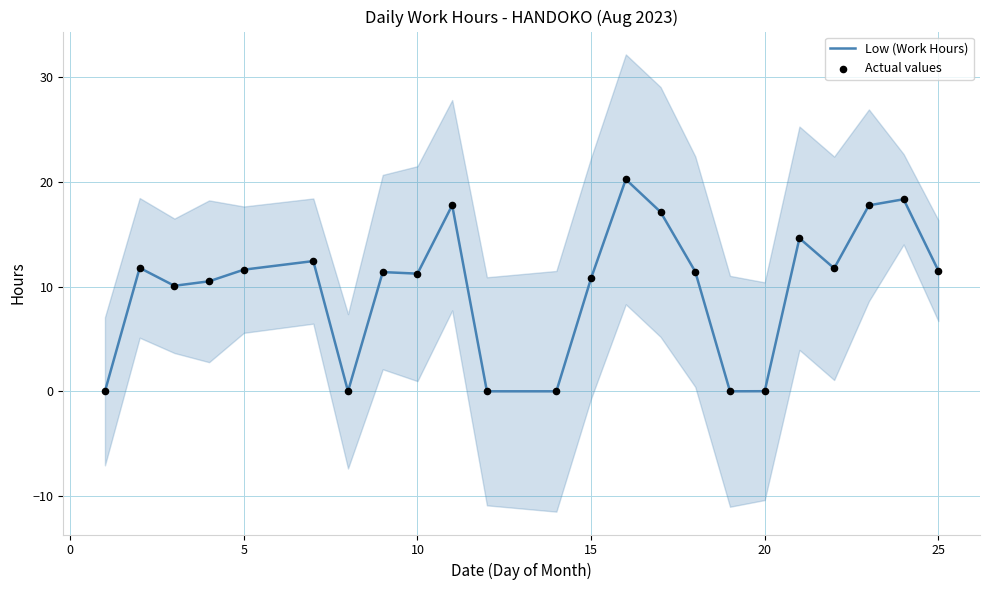

At how many categories does at least one series exceed 8?

17